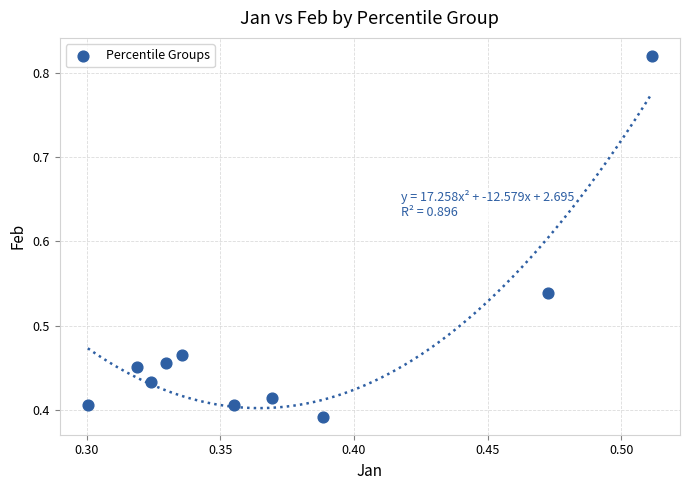

How many points are shown in the scatter plot?

10